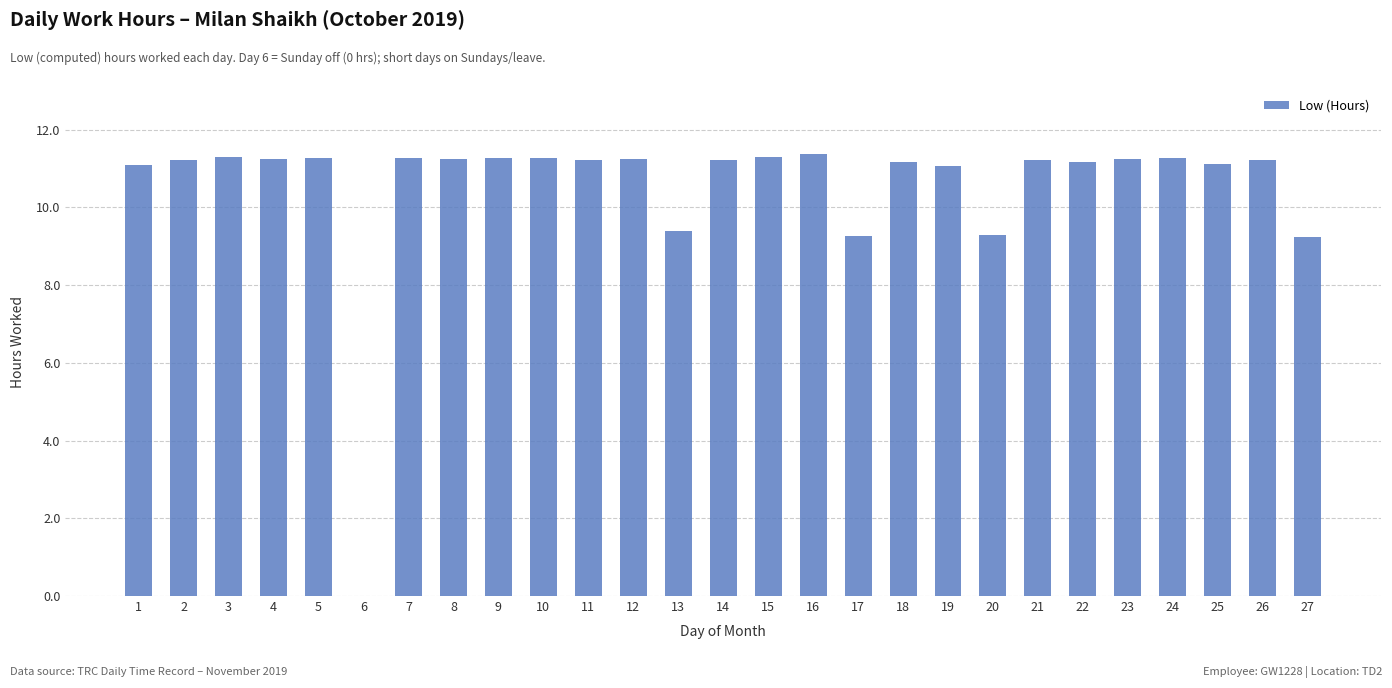

Is it true that the value at 7 is 2.3?

False